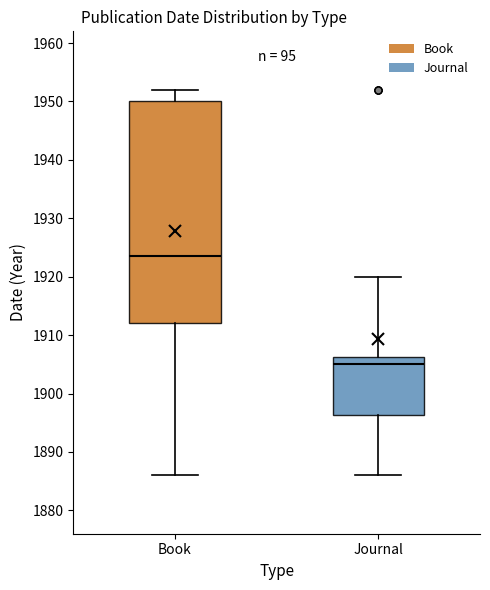

Reading left to right, read every box against the y-axis: the position of its median line, the range the box covers, and the ends of its whiskers. The values are not printed on the chart, so give them approximately, as read against the axis.

Book: median 1924, box 1912 to 1950, whiskers 1886 to 1952
Journal: median 1905, box 1896 to 1906, whiskers 1886 to 1920